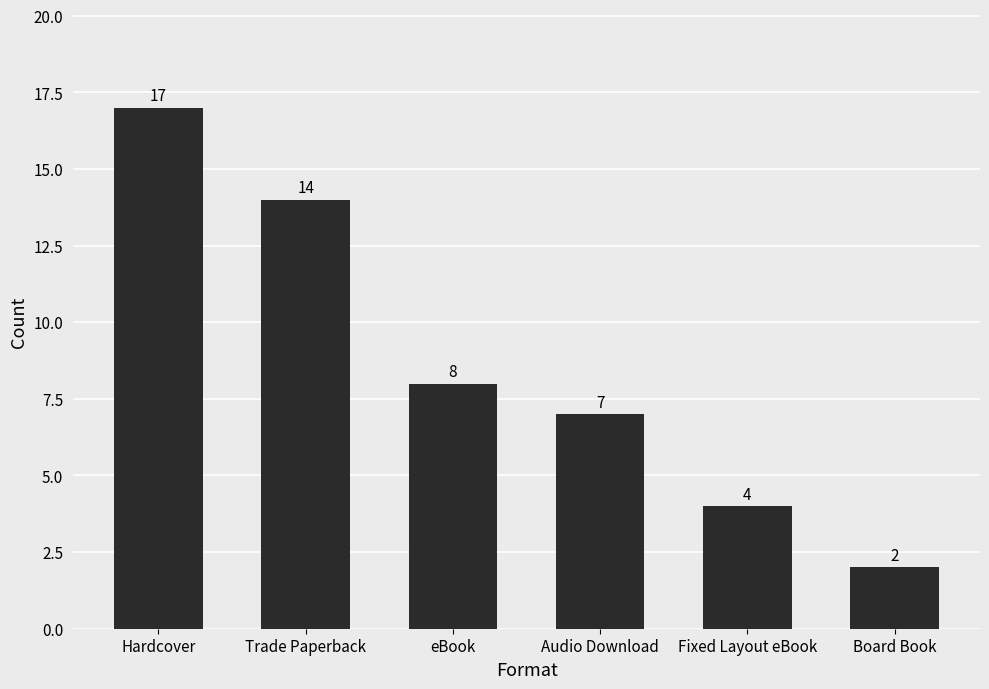

How many data points are less than 8?

3